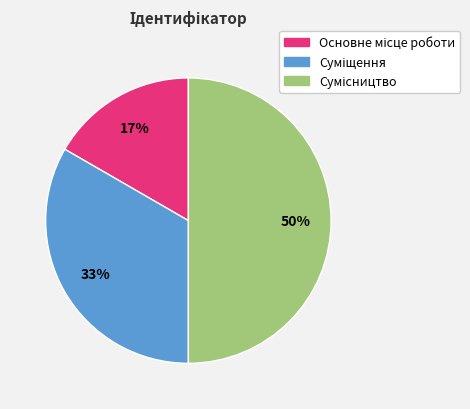

To the nearest percent, what is the difference between the largest and smallest slice percentages?

33%